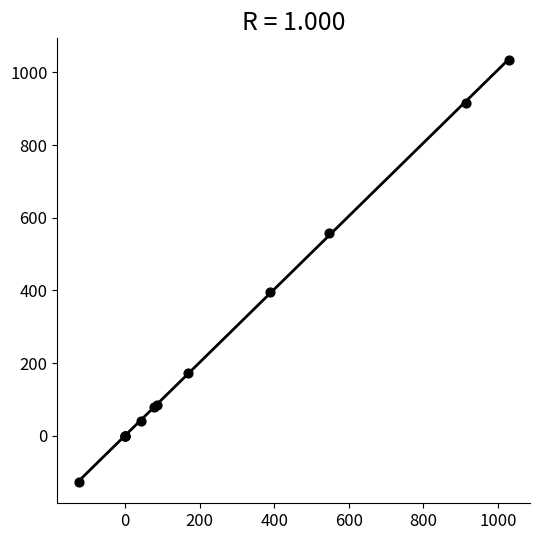

What Y value in the scatter plot is closest to 452?

396.8